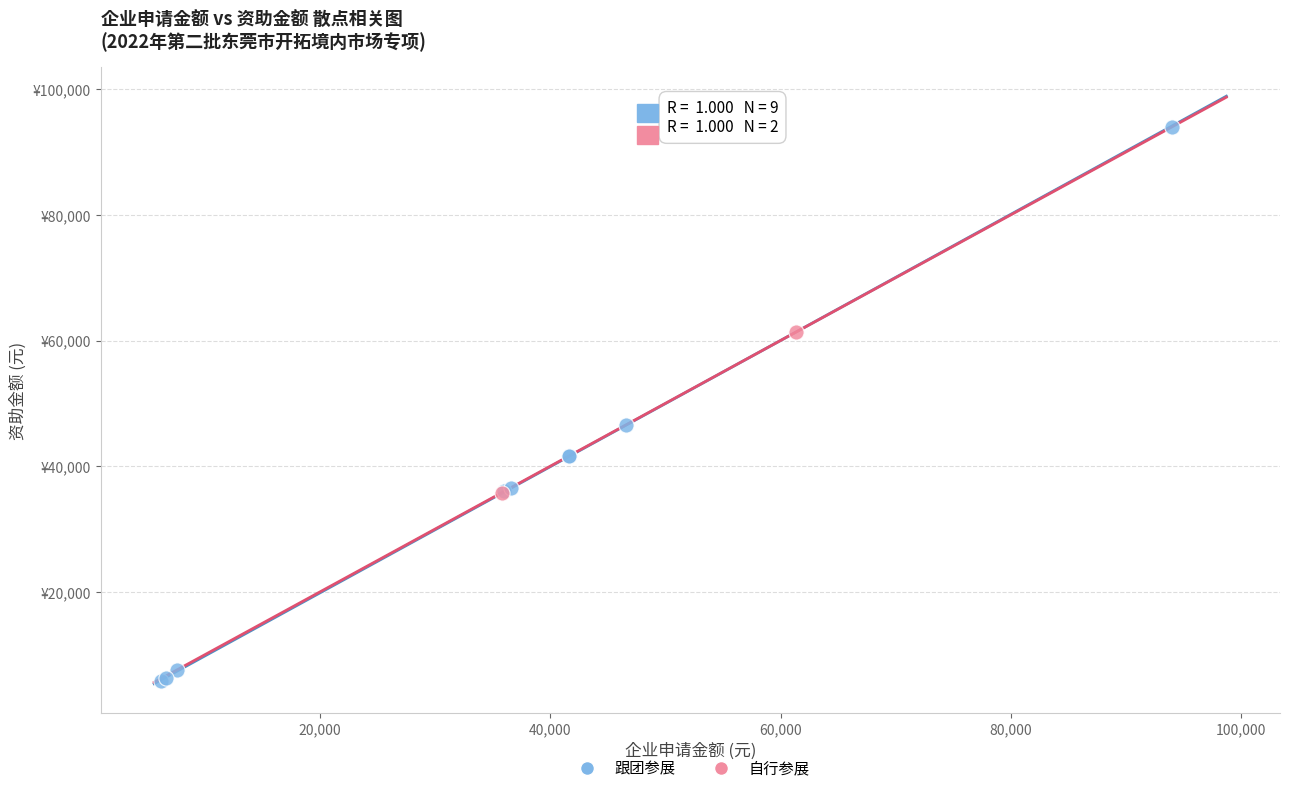

What are all the series names shown in the legend?

跟团参展, 自行参展